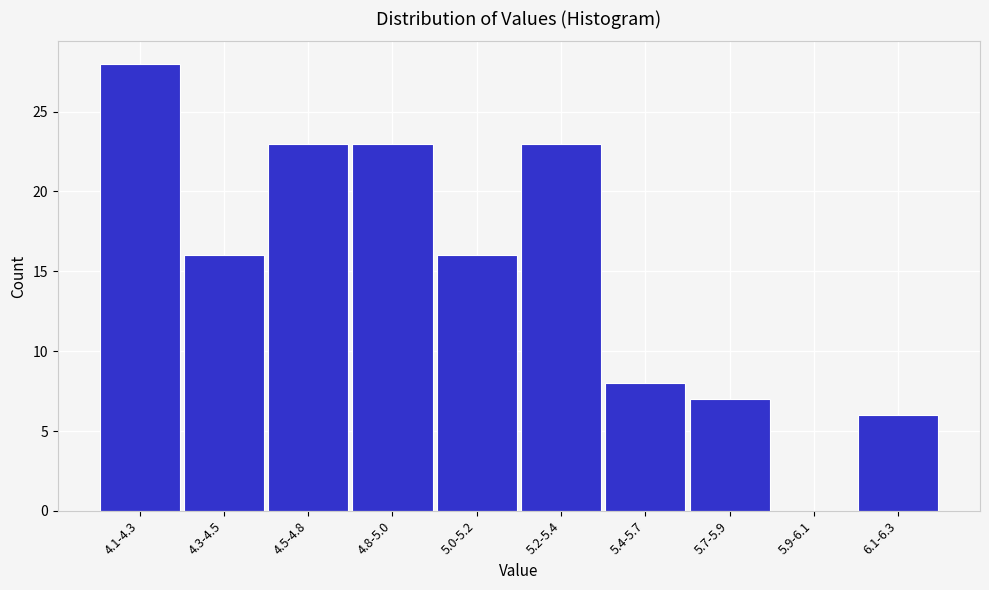

Reading left to right, what are all the values shown in this chart?

4.1-4.3=28	4.3-4.5=16	4.5-4.8=23	4.8-5.0=23	5.0-5.2=16	5.2-5.4=23	5.4-5.7=8	5.7-5.9=7	5.9-6.1=0	6.1-6.3=6